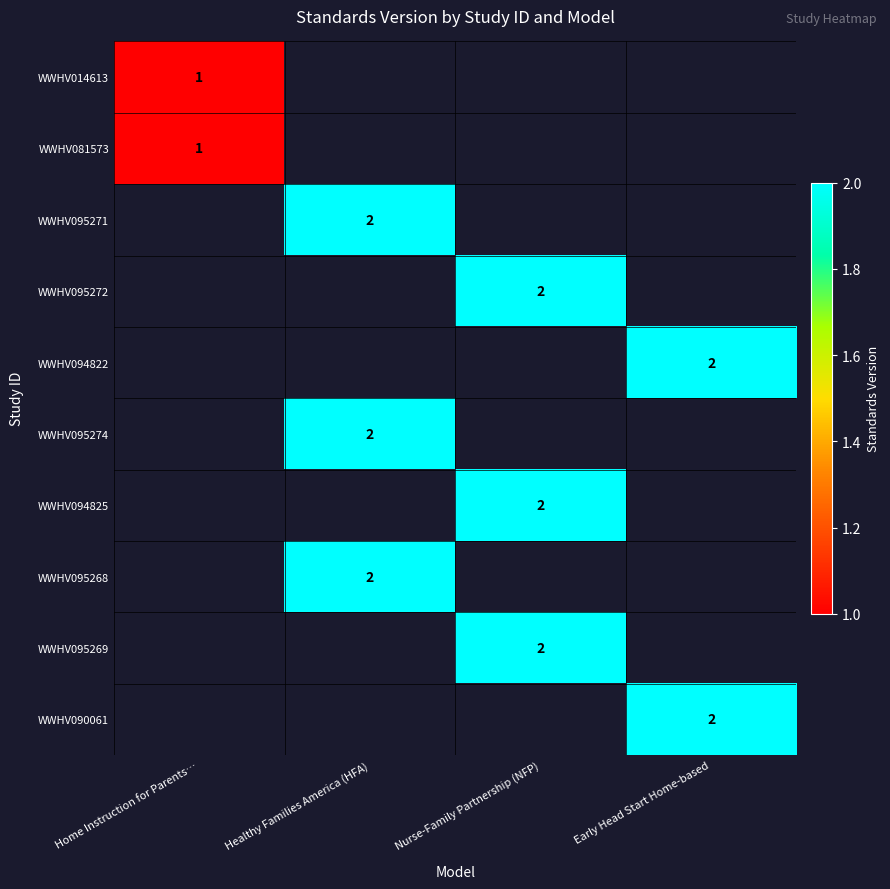

At how many categories does at least one series exceed 1?

3